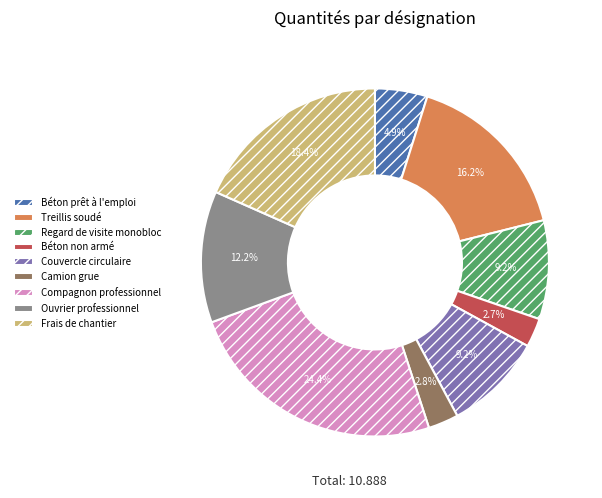

To the nearest percent, what portion does Couvercle circulaire represent?

9%